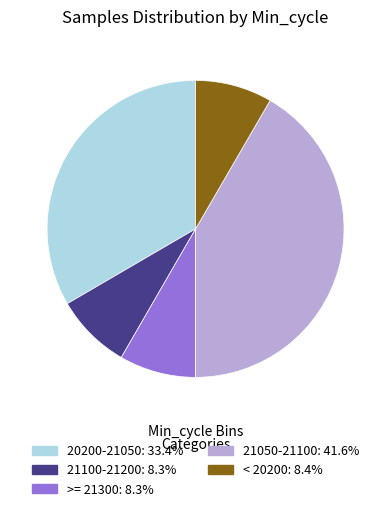

Count the number of slices in the pie.

5